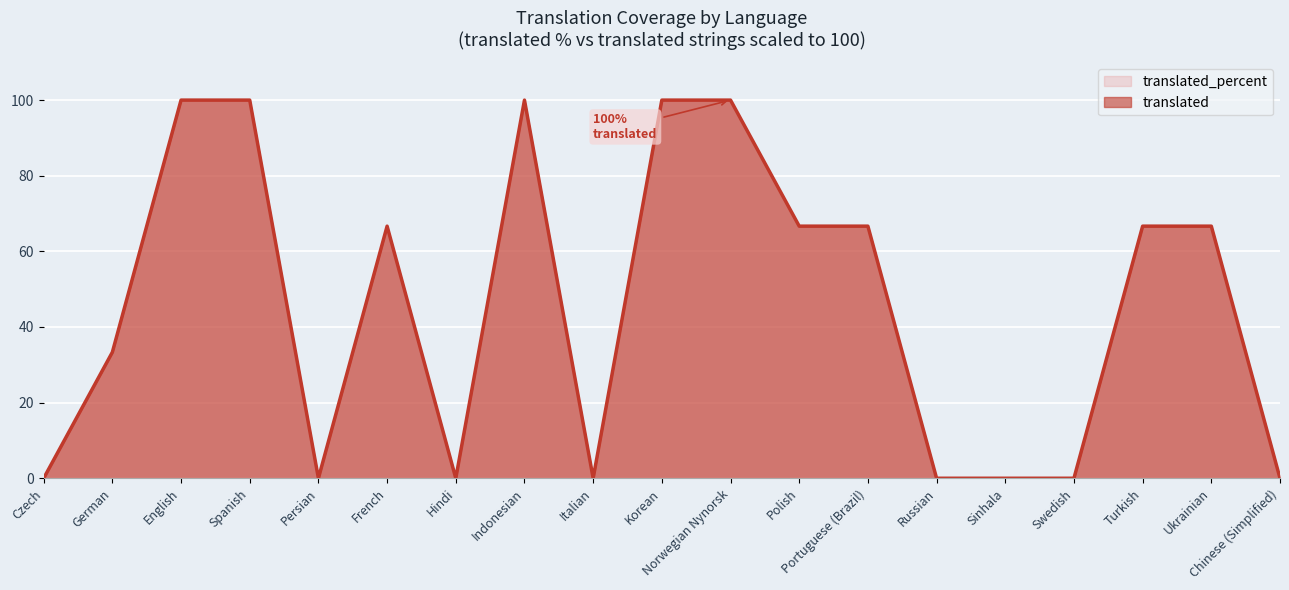

At how many categories does at least one series exceed 39?

10